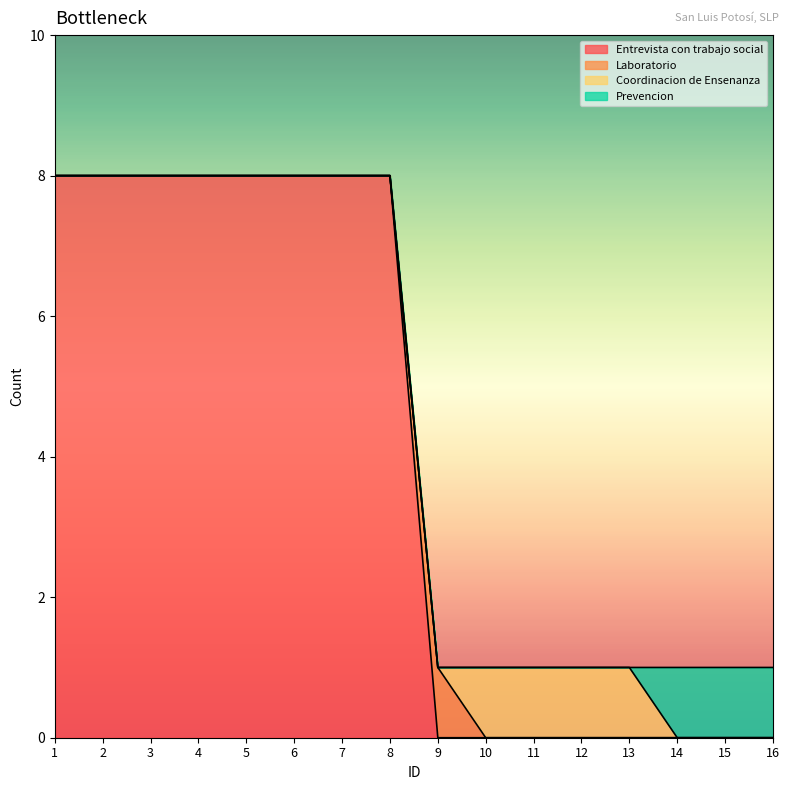

What is the average value of the Entrevista con trabajo social series?

4